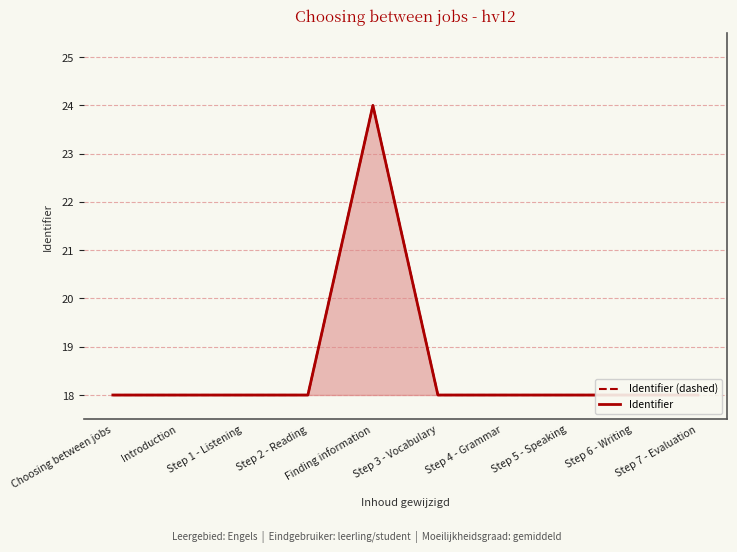

Is the value of Identifier (dashed) at Step 5 - Speaking greater than the value of Identifier at Choosing between jobs?

Yes